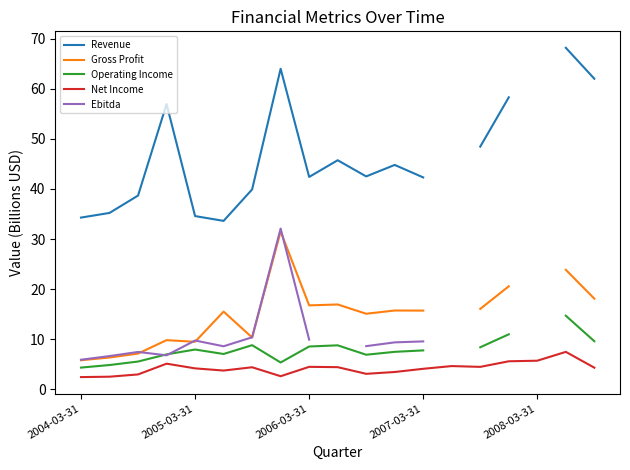

What is the approximate value of Revenue at 17?

68.2